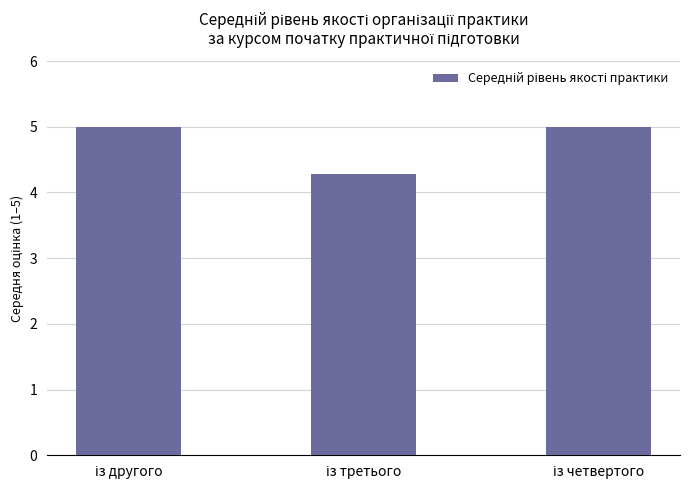

How many data points are less than 5?

1